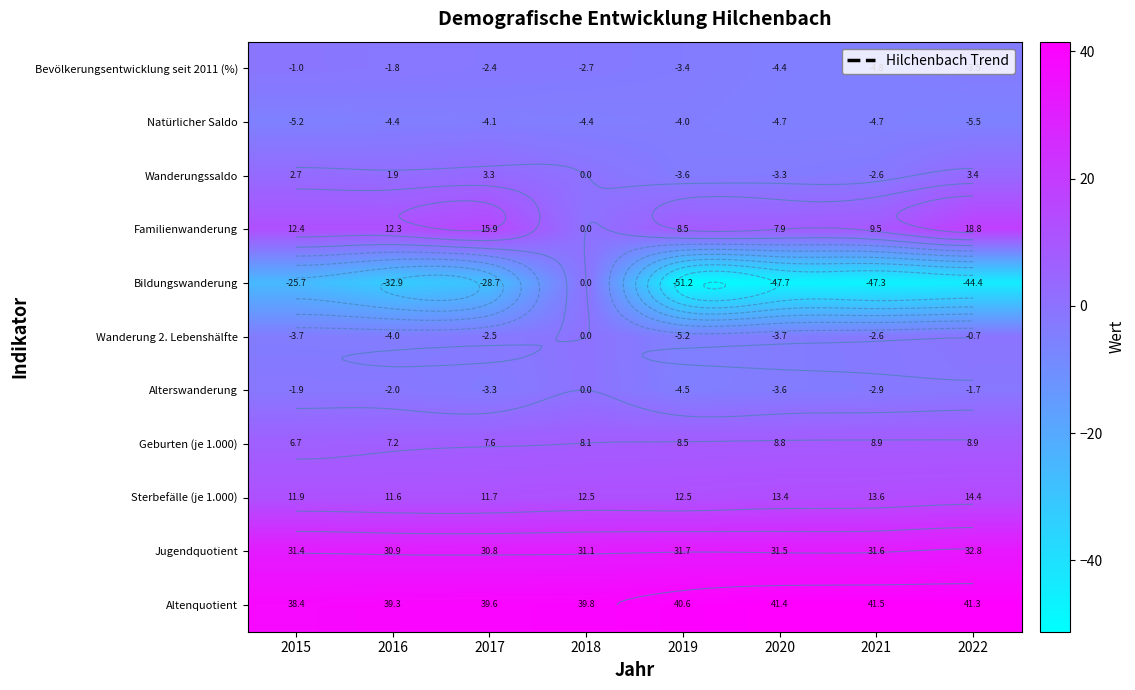

Which category has the lowest value across all series?

2019